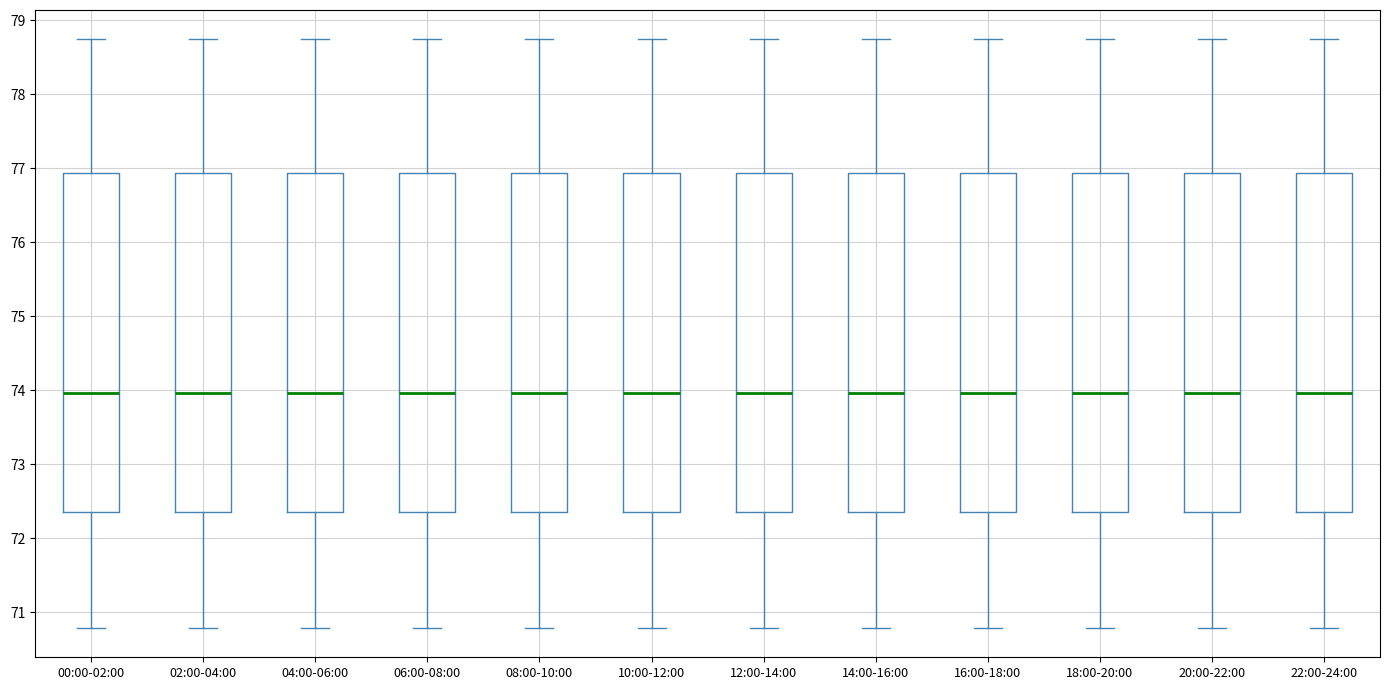

Where does the median line of the box for 18:00-20:00 sit on the y-axis? The values are not printed on the chart, so give them approximately, as read against the axis.

74.0